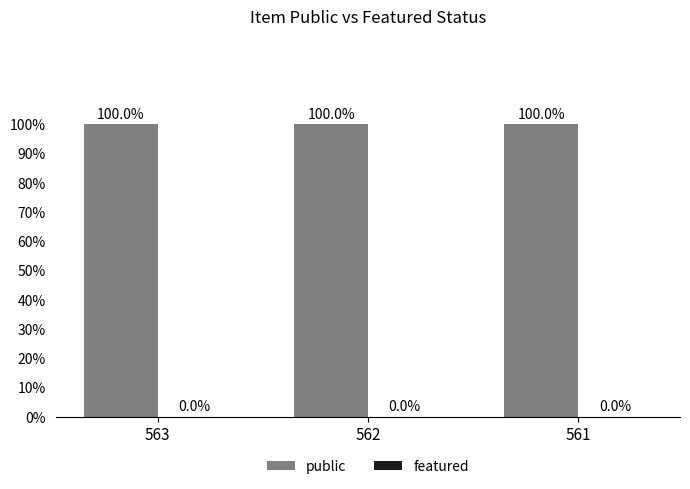

Which series has the largest range (max minus min)?

public